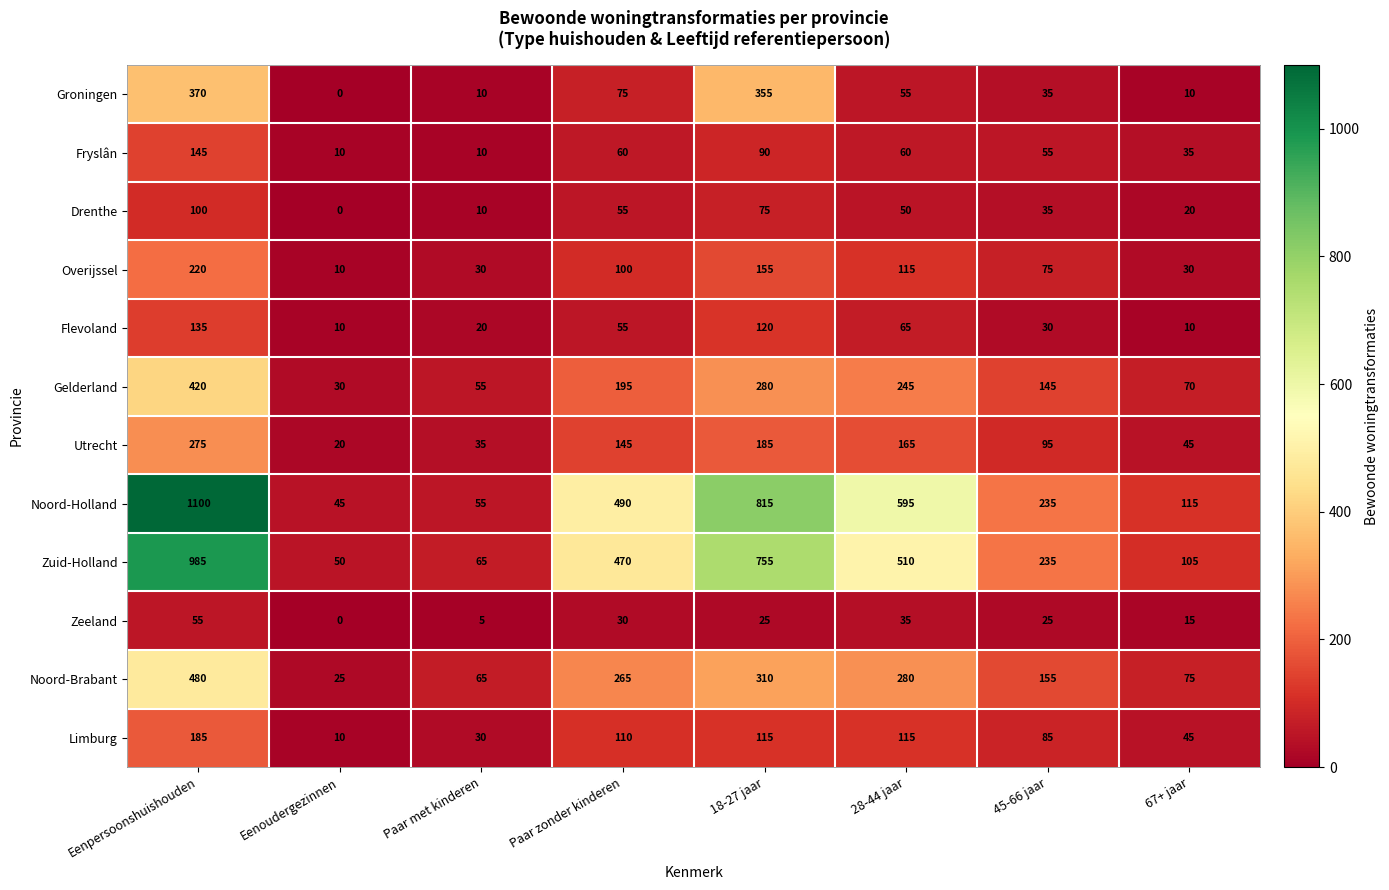

What value does the Drenthe series have at 45-66 jaar?

35